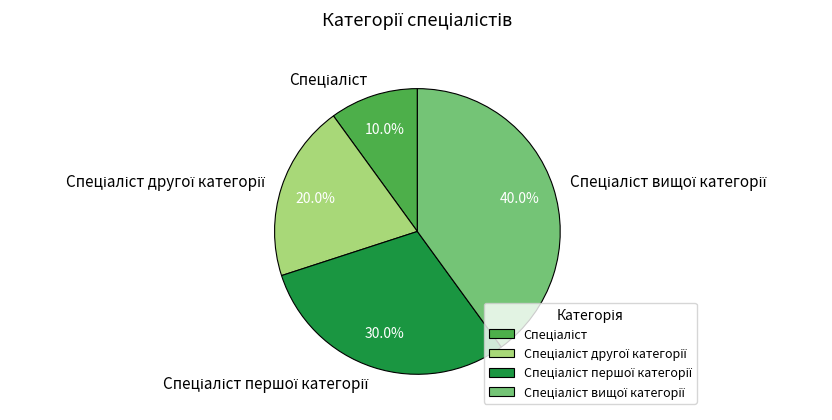

Is there any slice that represents more than half of the pie?

No